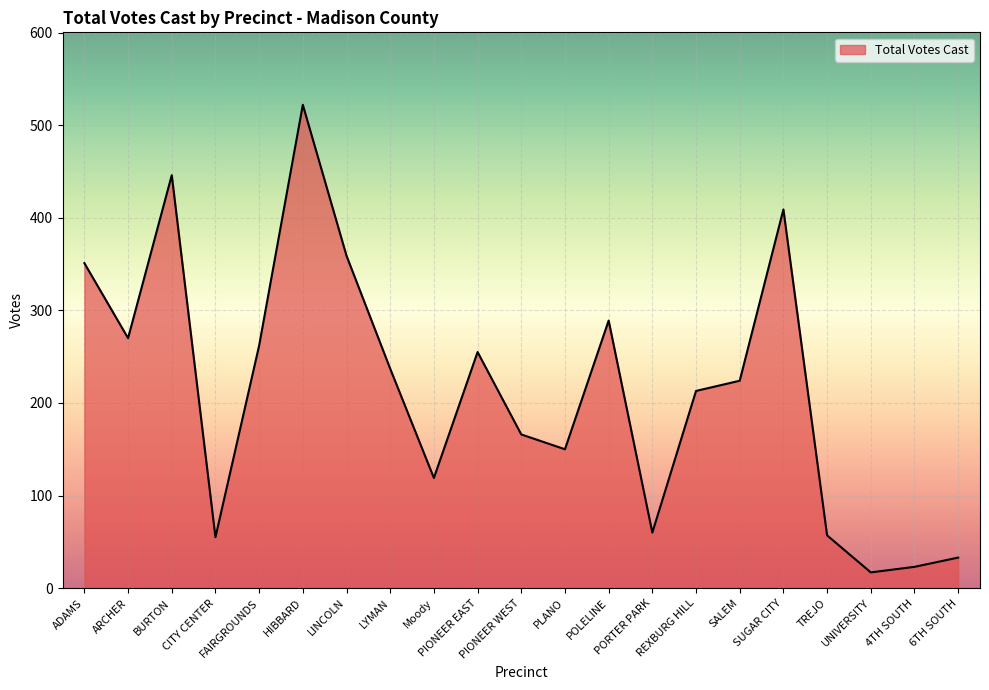

Is it true that the value at HIBBARD is 900?

False